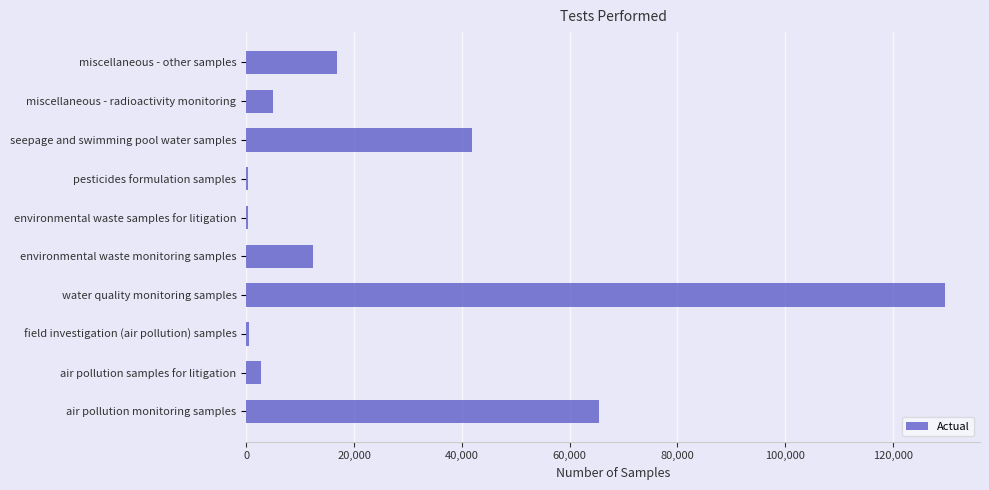

What is the average value?

27520